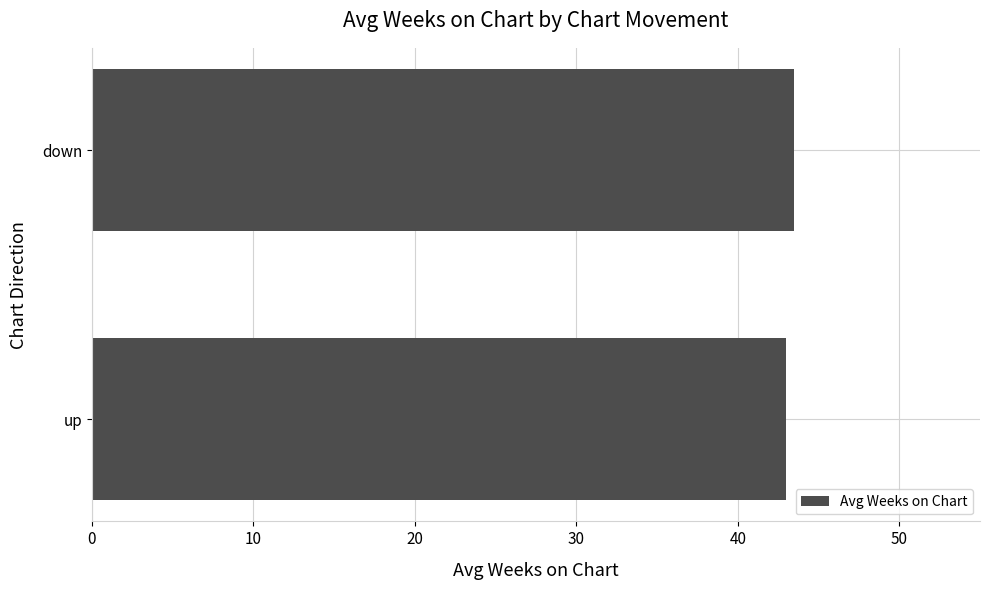

What is the ratio of the value at down to the value at up?

1.0